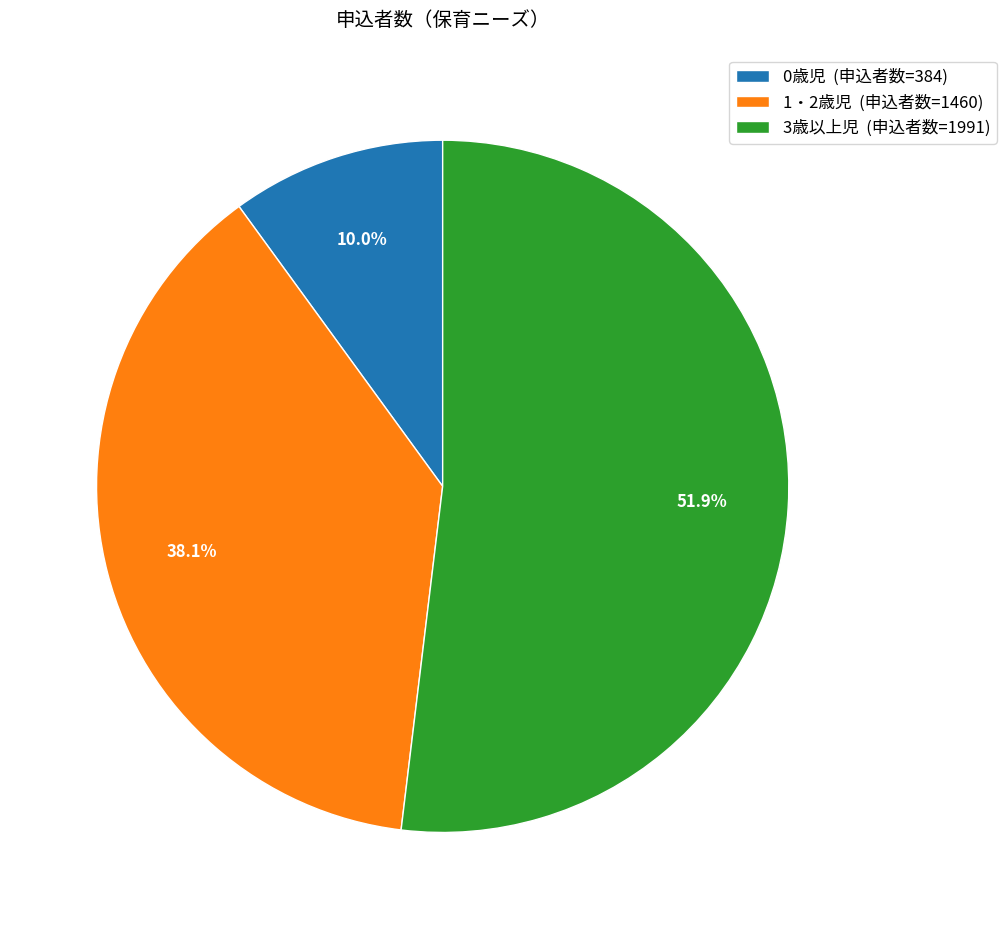

Count the number of slices in the pie.

3